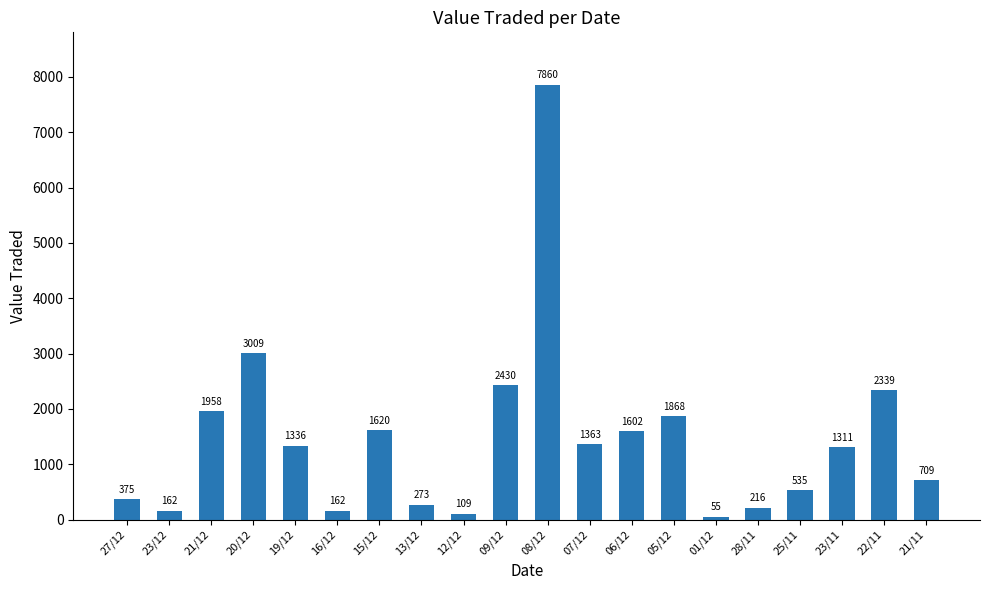

How many values are below 1336?

10